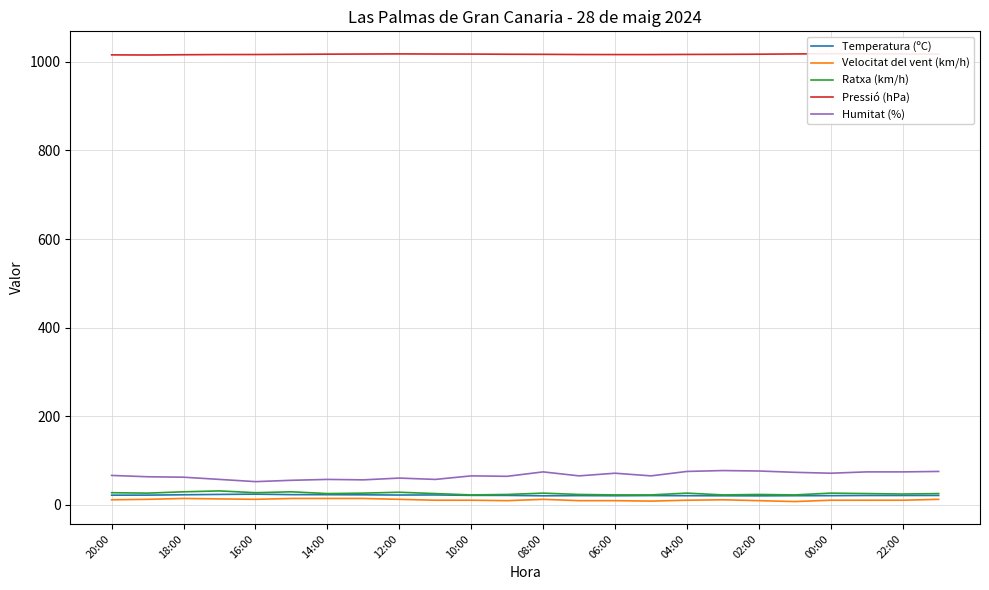

The Temperatura (ºC) series shows 20.1 at 06:00. True or false?

True